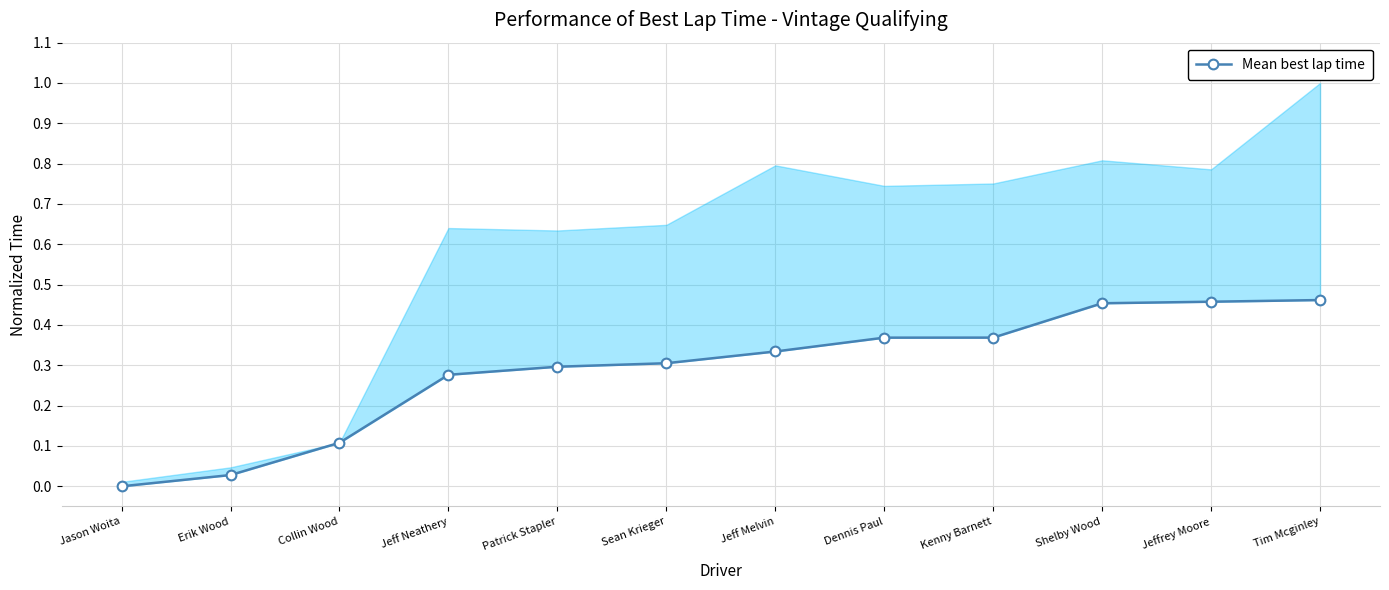

What is the value of the 7th point from the left?

0.3